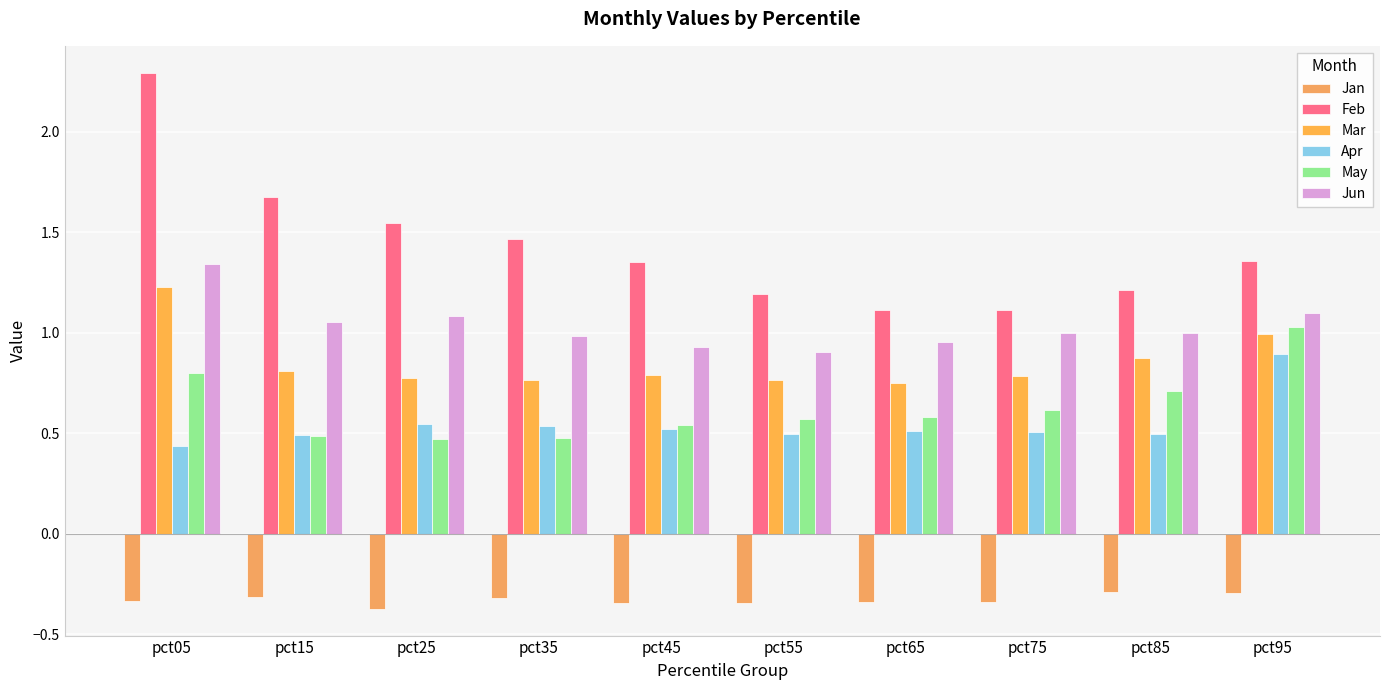

How many bars are there in total?

60